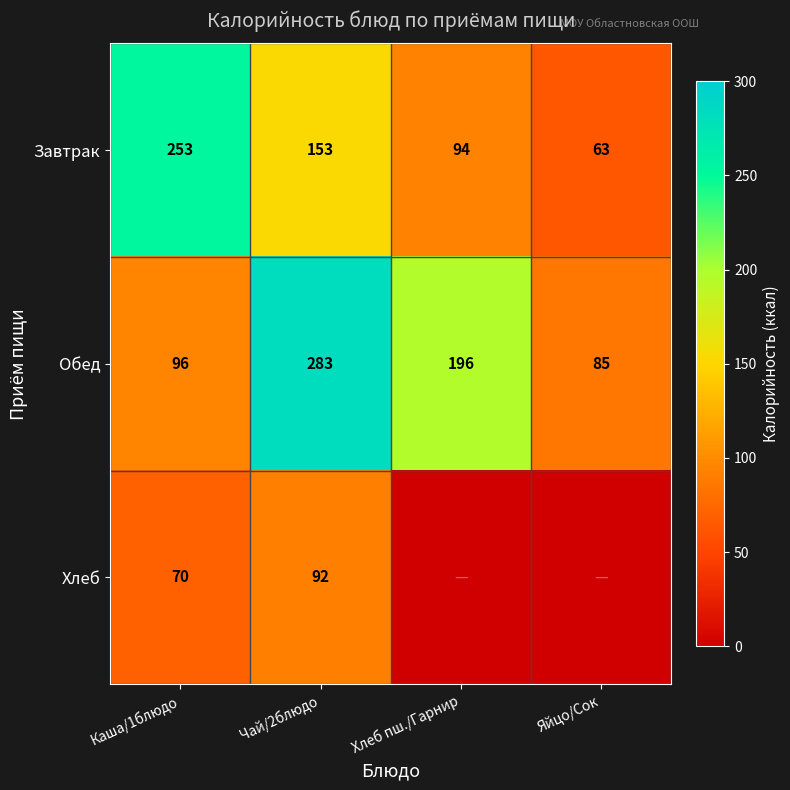

List the labels in order of Завтрак value, largest first.

Каша/1блюдо, Чай/2блюдо, Хлеб пш./Гарнир, Яйцо/Сок